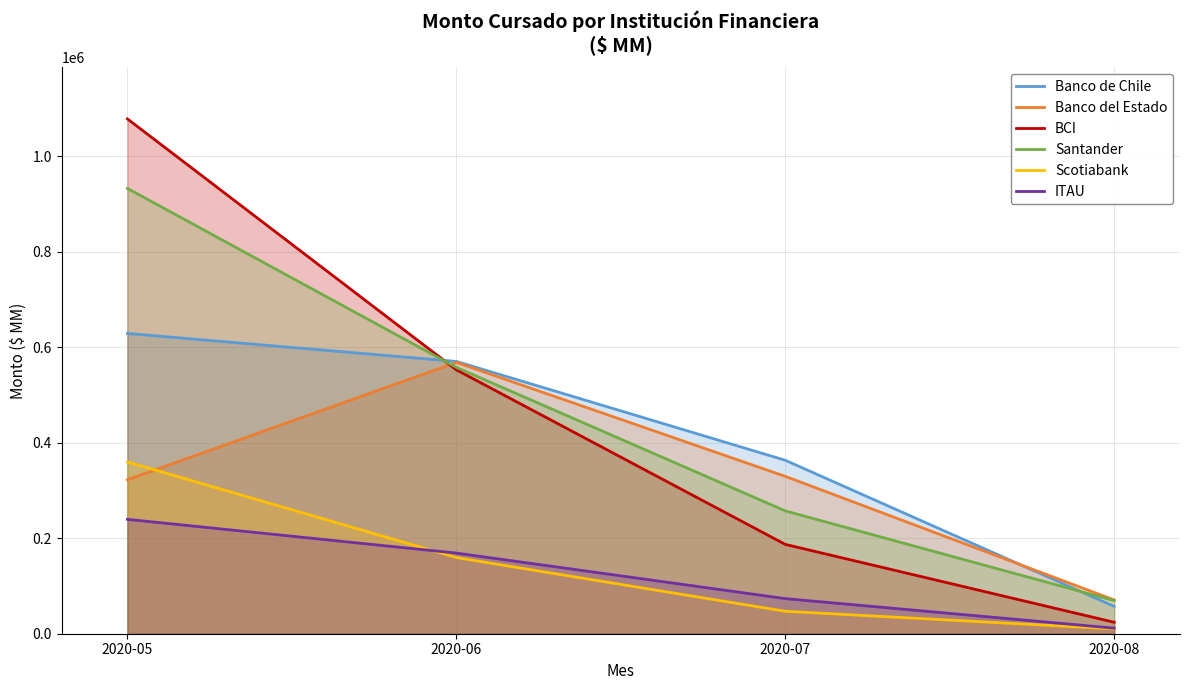

True or false: Santander and Scotiabank cross at least once.

False